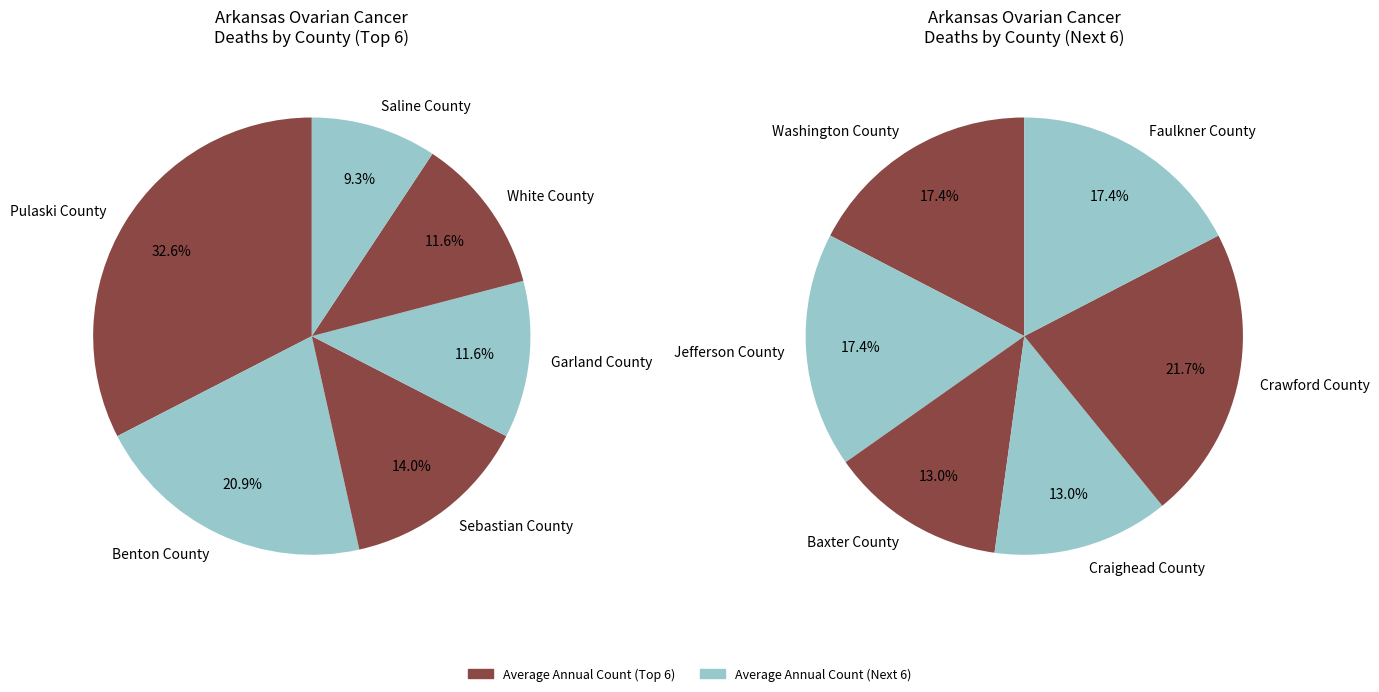

Is it true that White County is 22% of the pie?

False